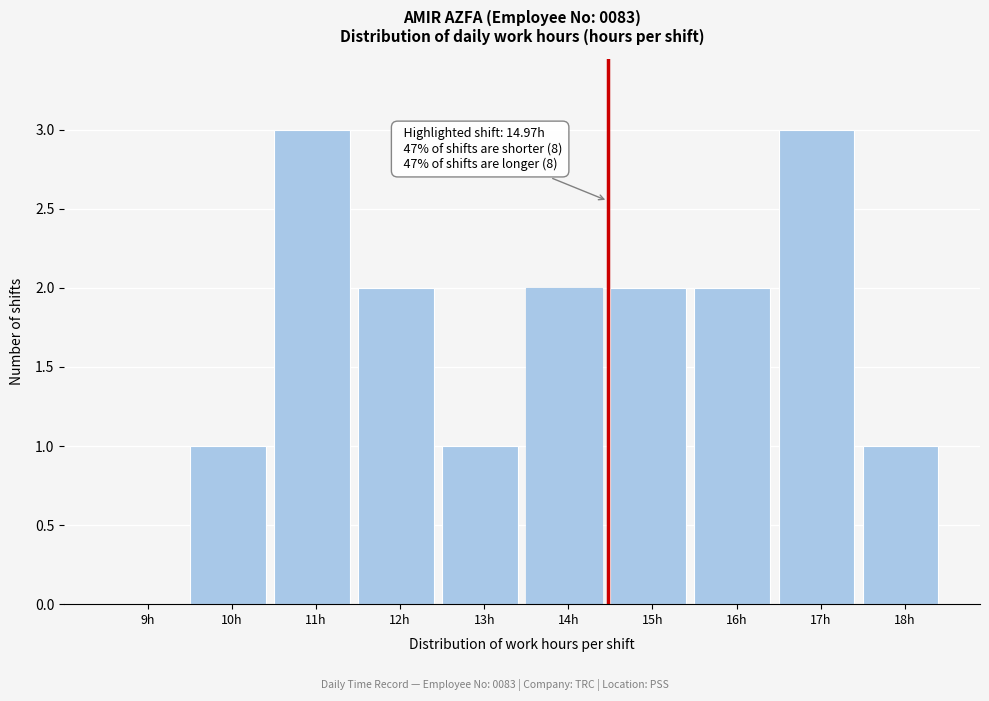

Reading left to right, extract all data points from this chart.

9h=0	10h=1	11h=3	12h=2	13h=1	14h=2	15h=2	16h=2	17h=3	18h=1